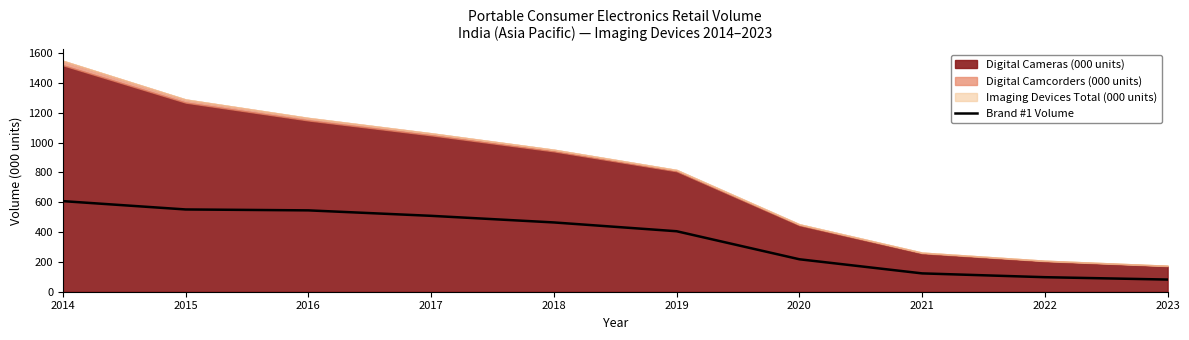

Which category has the highest value across all series?

2014